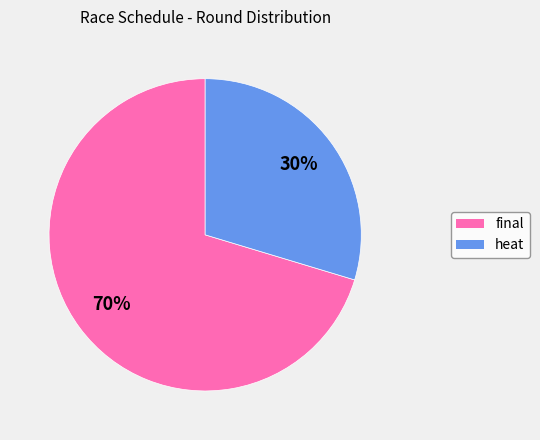

To the nearest percent, what is the combined percentage of final and heat?

100%